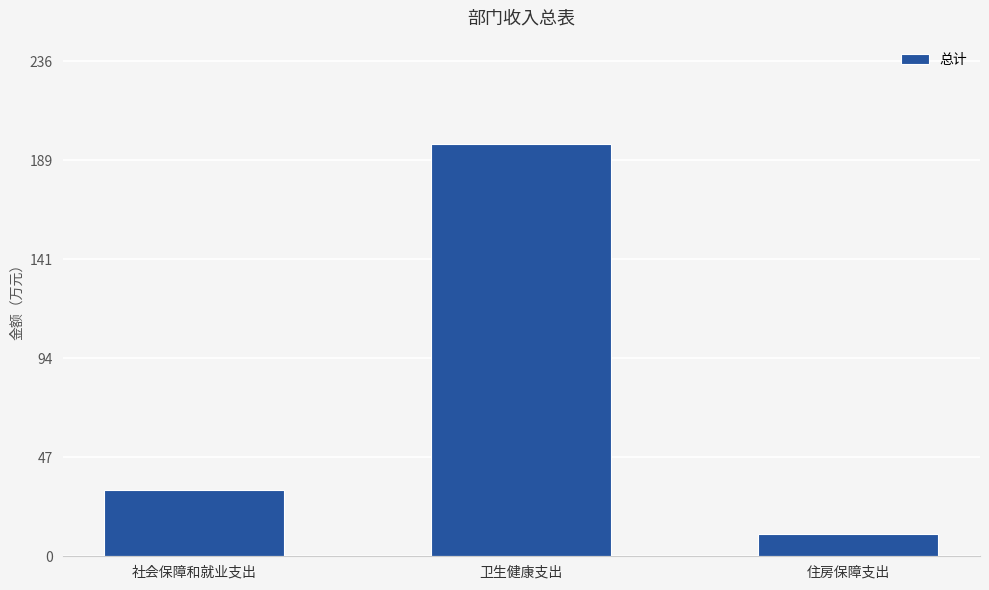

List the labels in order of value, largest first.

卫生健康支出, 社会保障和就业支出, 住房保障支出